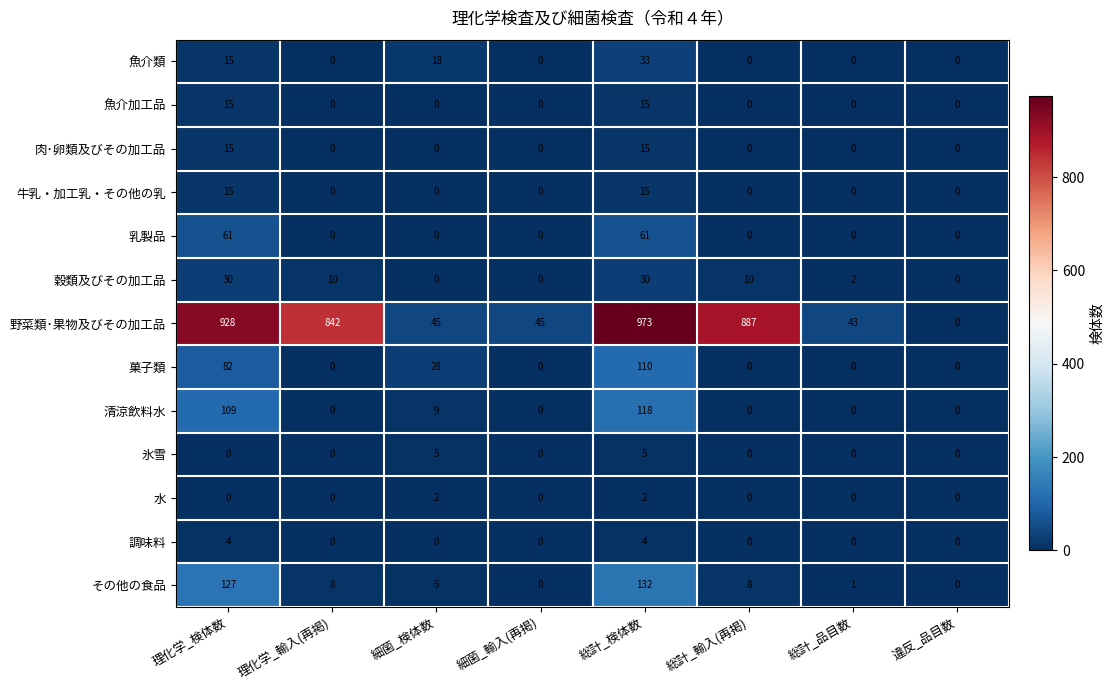

What value does the 穀類及びその加工品 series have at 理化学_検体数, to the nearest 5?

30